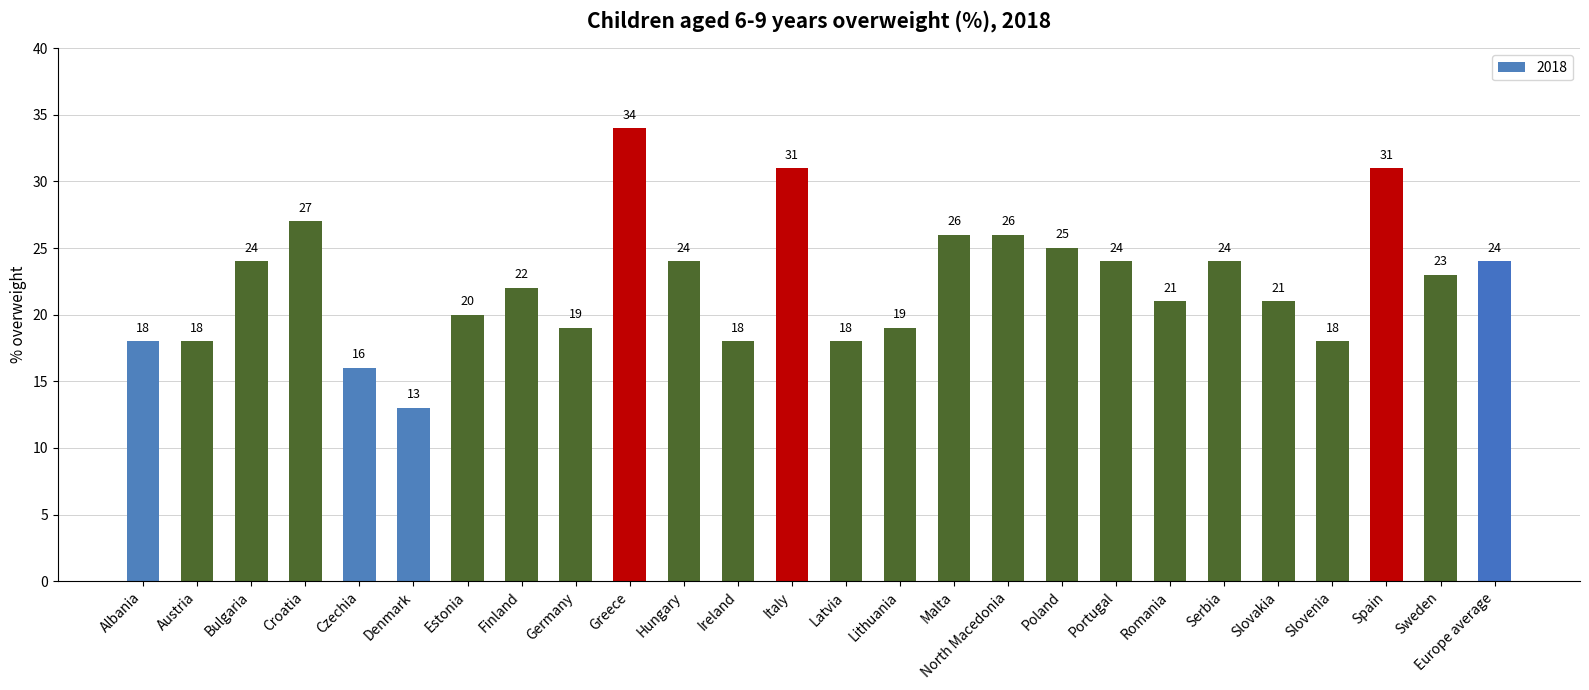

What is the smallest value displayed?

13